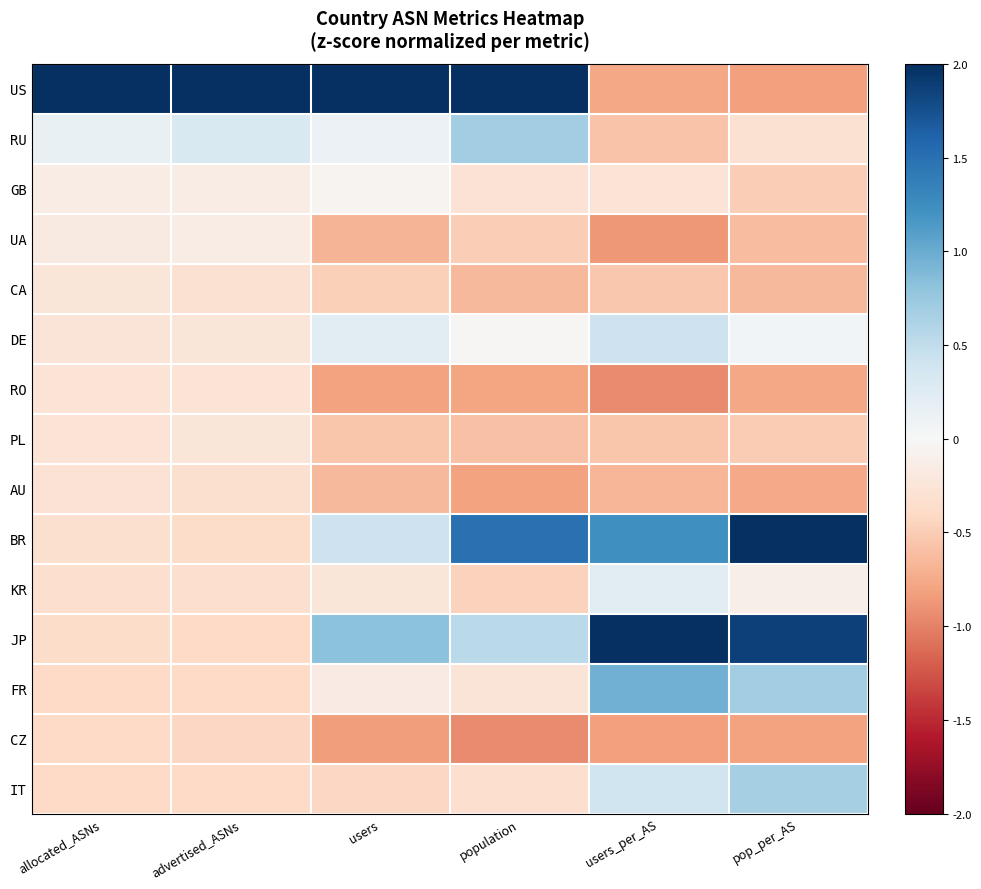

How many distinct data groups are displayed?

15